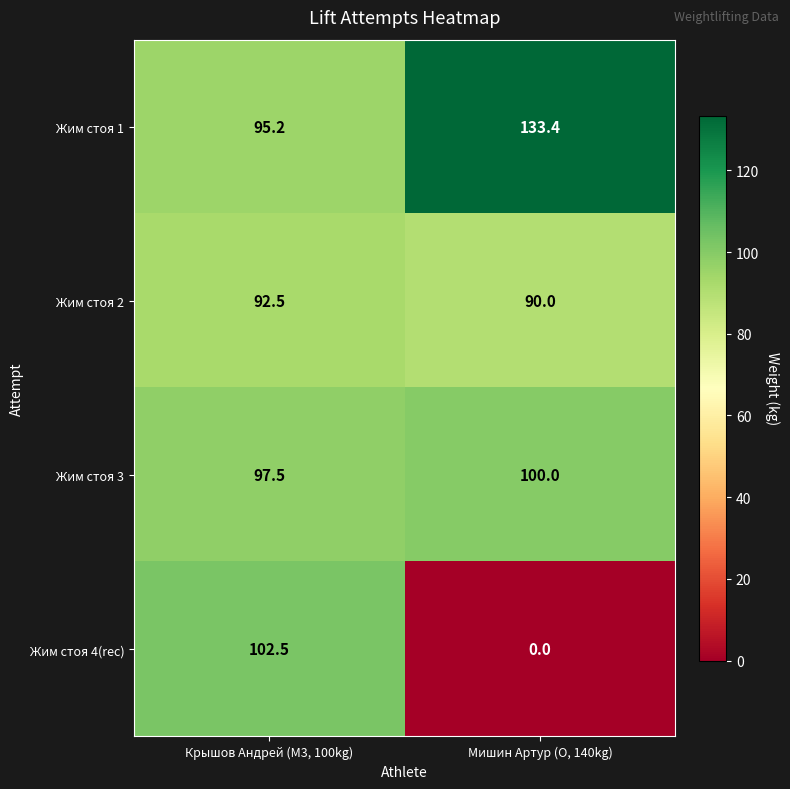

What is the greatest value displayed?

133.4